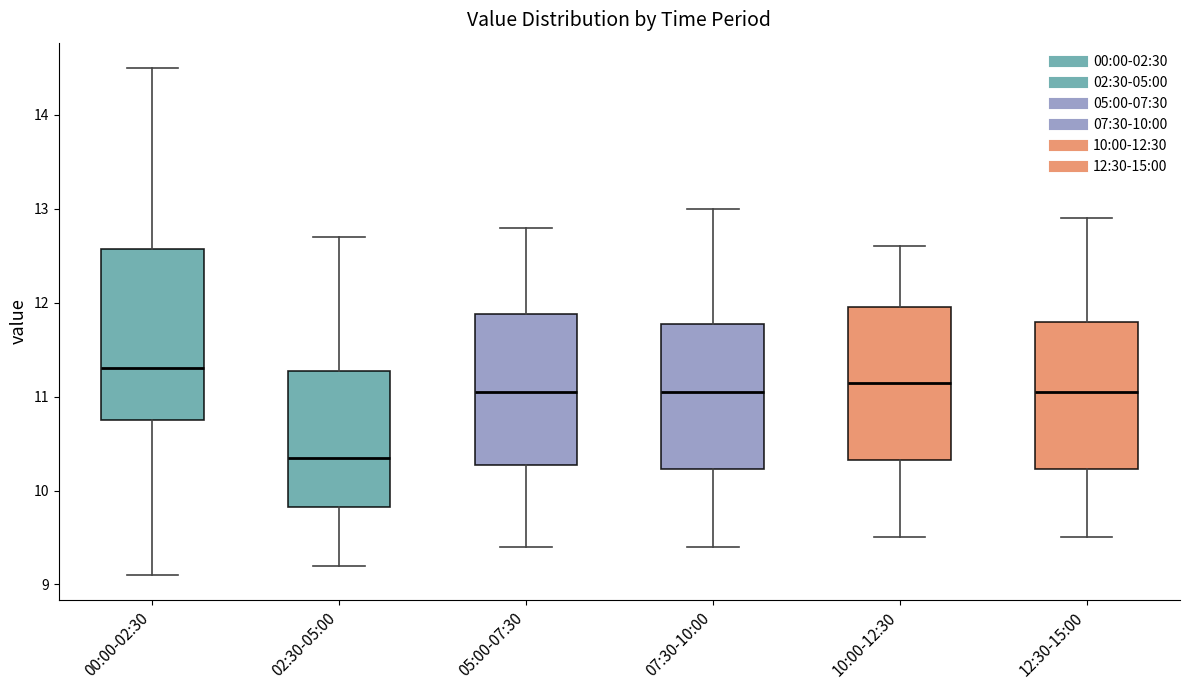

Where is the upper edge of the box for 12:30-15:00 on the y-axis? The values are not printed on the chart, so give them approximately, as read against the axis.

11.8